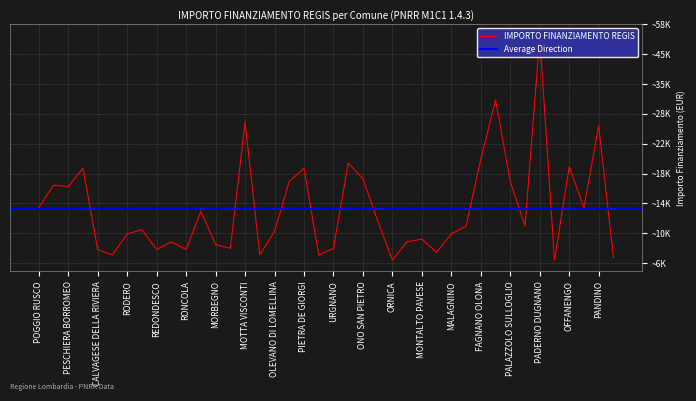

Rank the categories by value from lowest to highest.

ORNICA, VALFURVA, NOVATE MEZZOLA, OLIVETO LARIO, ZINASCO, PARONA, BONEMERSE, CALVAGESE DELLA RIVIERA, REDONDESCO, RONCOLA, OLGIATE OLONA, URGNANO, MORBEGNO, SABBIONETA, PAVIA, MONTALTO PAVESE, RODERO, MALAGNINO, OLEVANO DI LOMELLINA, GOITO, CERETTO LOMELLINA, PIANENGO, MOZZANICA, TREVIOLO, VAIANO CREMASCO, POGGIO RUSCO, PESCHIERA BORROMEO, RODIGO, PALAZZOLO SULLOGLIO, ROCCA DE GIORGI, ONO SAN PIETRO, MONTEGRINO VALTRAVAGLIA, PIETRA DE GIORGI, OFFANENGO, OSSONA, FAGNANO OLONA, PANDINO, MOTTA VISCONTI, CHIARI, PADERNO DUGNANO